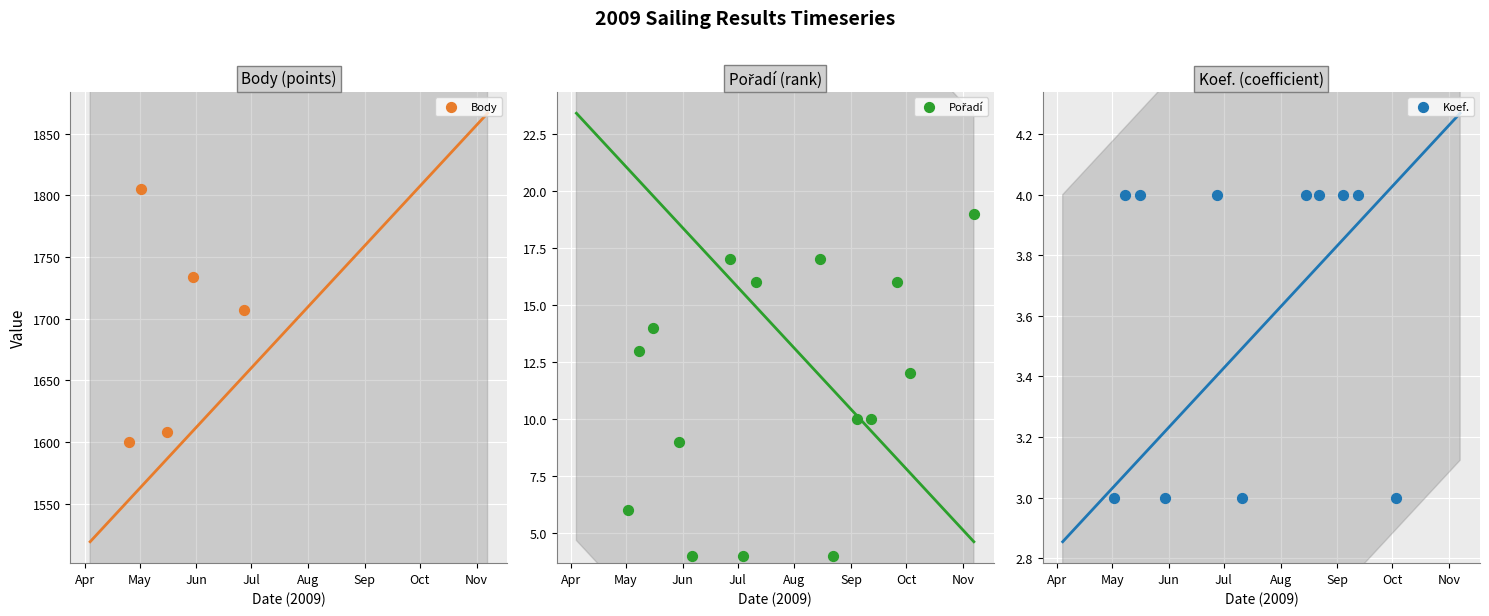

What is the total value across all series at Oct?

1465